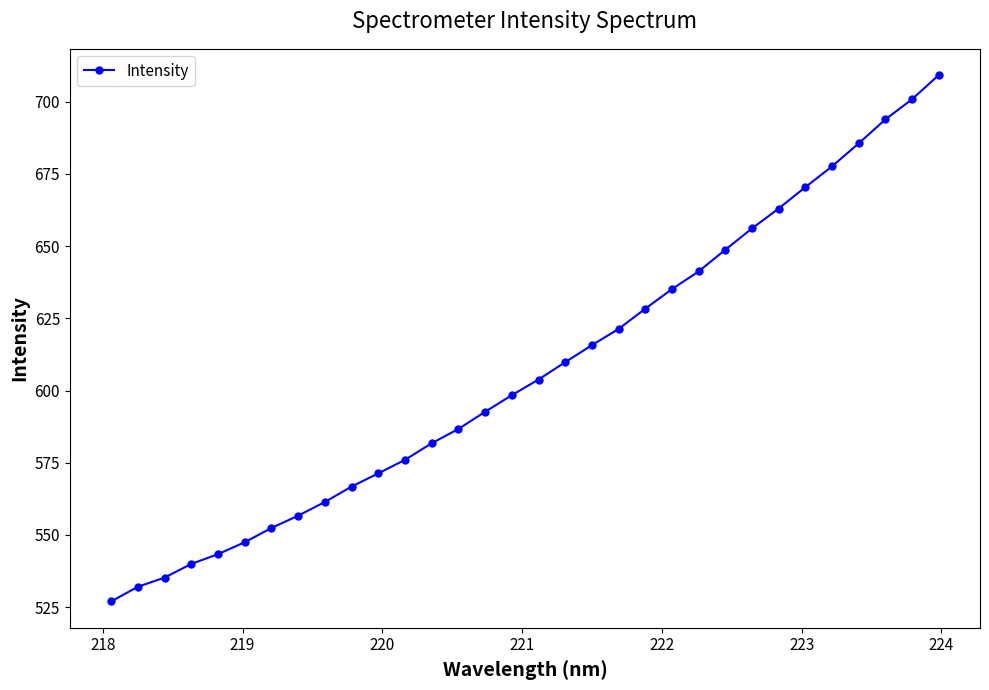

True or false: there are more than 2 points higher than both neighbors.

False